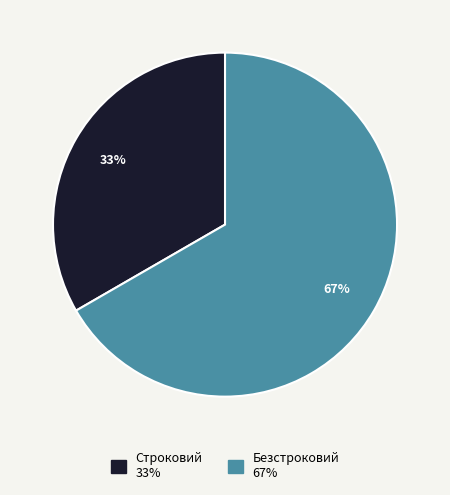

Combined, do Безстроковий and Строковий account for over 50%?

Yes